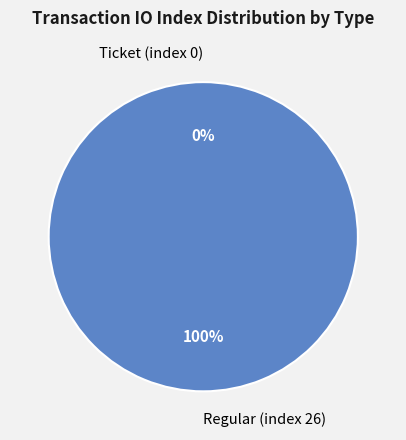

Rank the categories by value from highest to lowest.

Regular (index 26), Ticket (index 0)